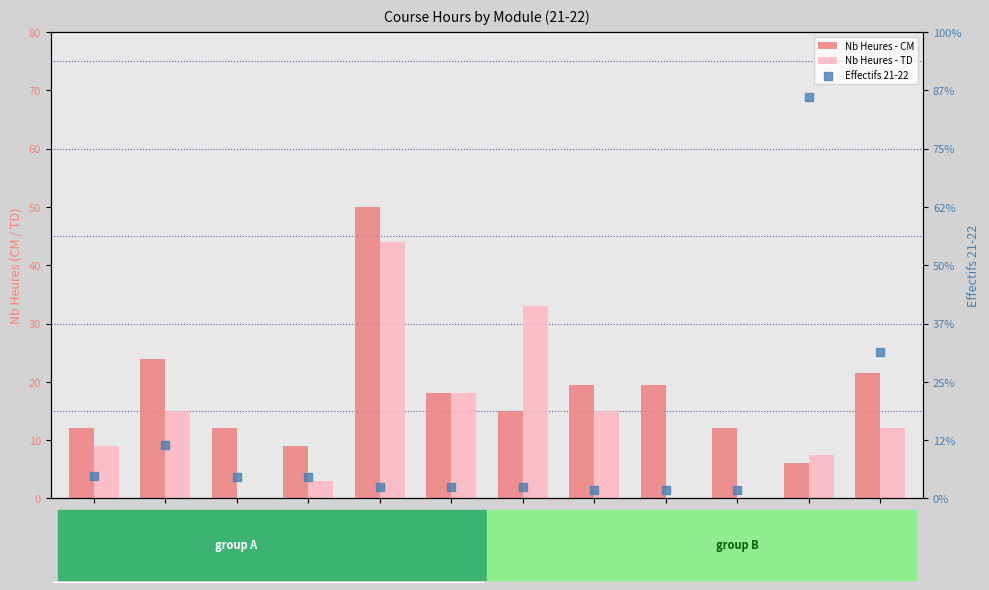

Which series contains the highest Y value?

Effectifs 21-22